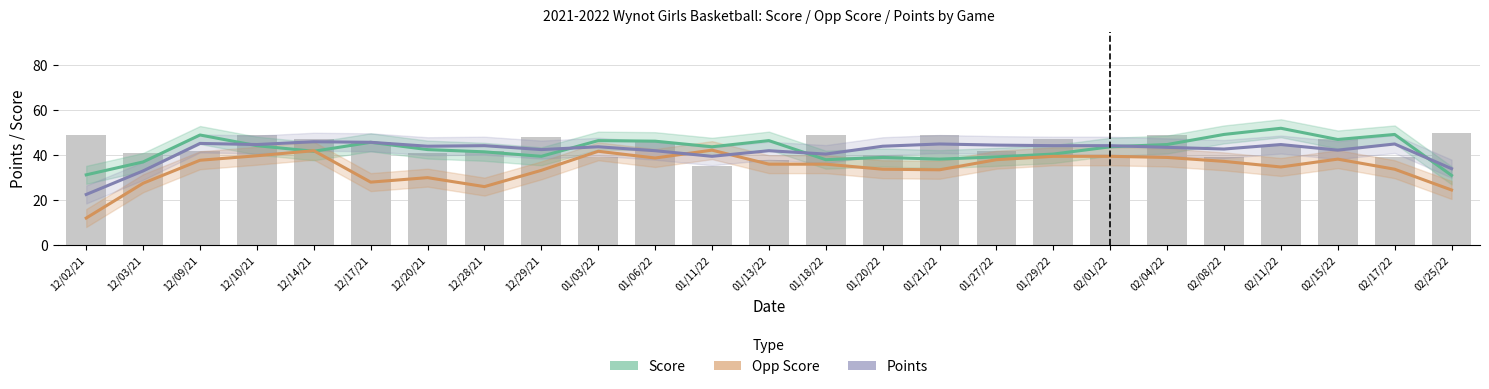

True or false: Points has a value of 12.1 at 12/20/21.

False